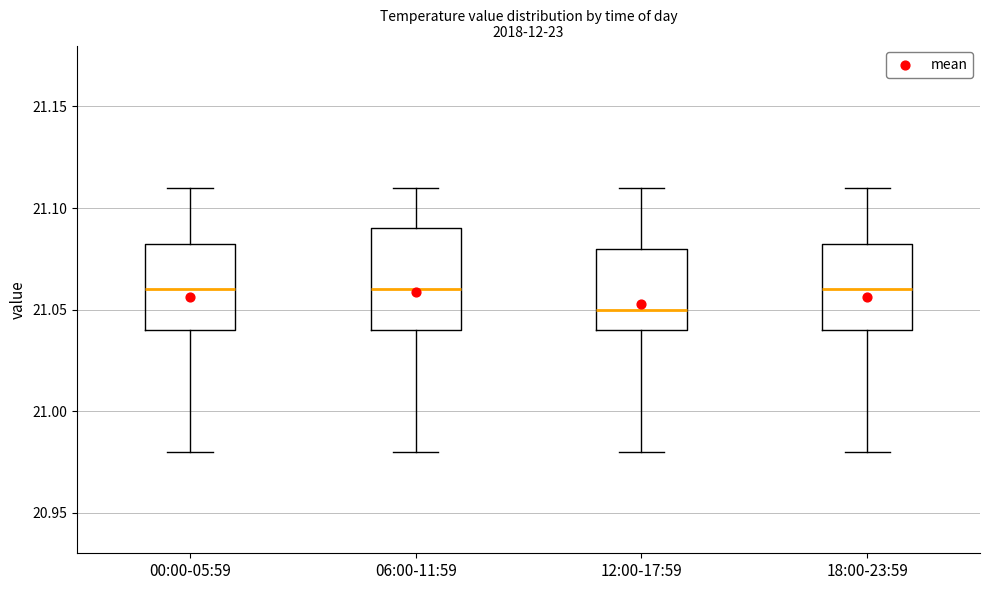

Reading left to right, read every box against the y-axis: the position of its median line, the range the box covers, and the ends of its whiskers. The values are not printed on the chart, so give them approximately, as read against the axis.

00:00-05:59: median 21.060, box 21.040 to 21.085, whiskers 20.980 to 21.110
06:00-11:59: median 21.060, box 21.040 to 21.090, whiskers 20.980 to 21.110
12:00-17:59: median 21.050, box 21.040 to 21.080, whiskers 20.980 to 21.110
18:00-23:59: median 21.060, box 21.040 to 21.085, whiskers 20.980 to 21.110